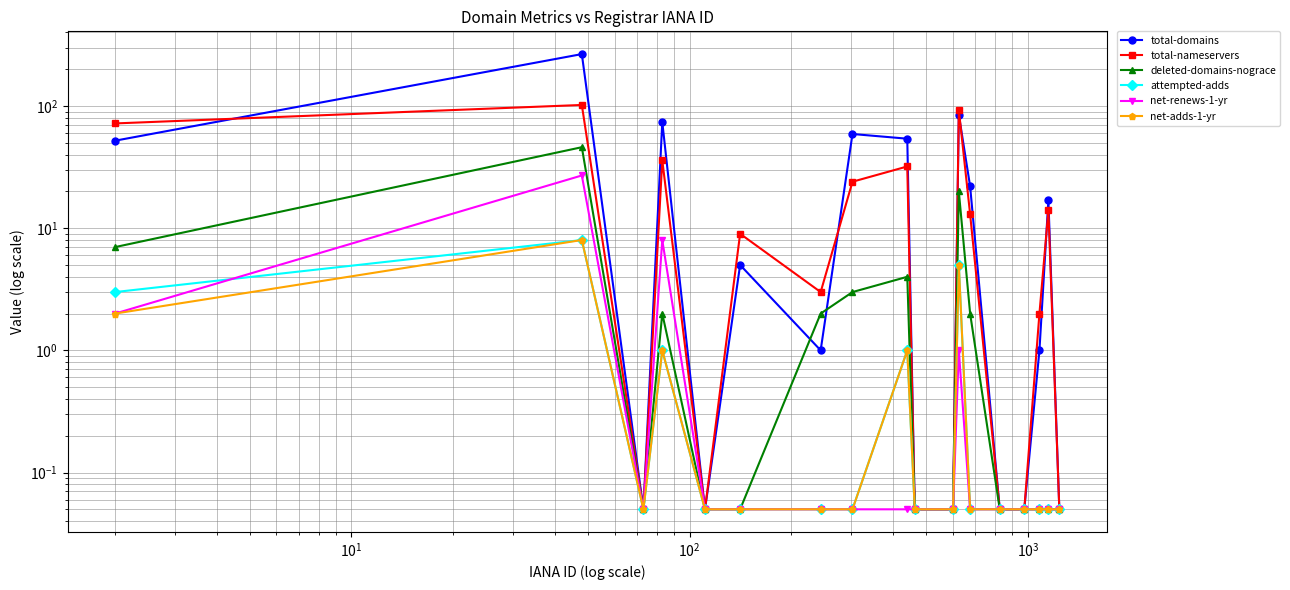

What is the value of the total-nameservers point at the 2nd from the left?

102.0